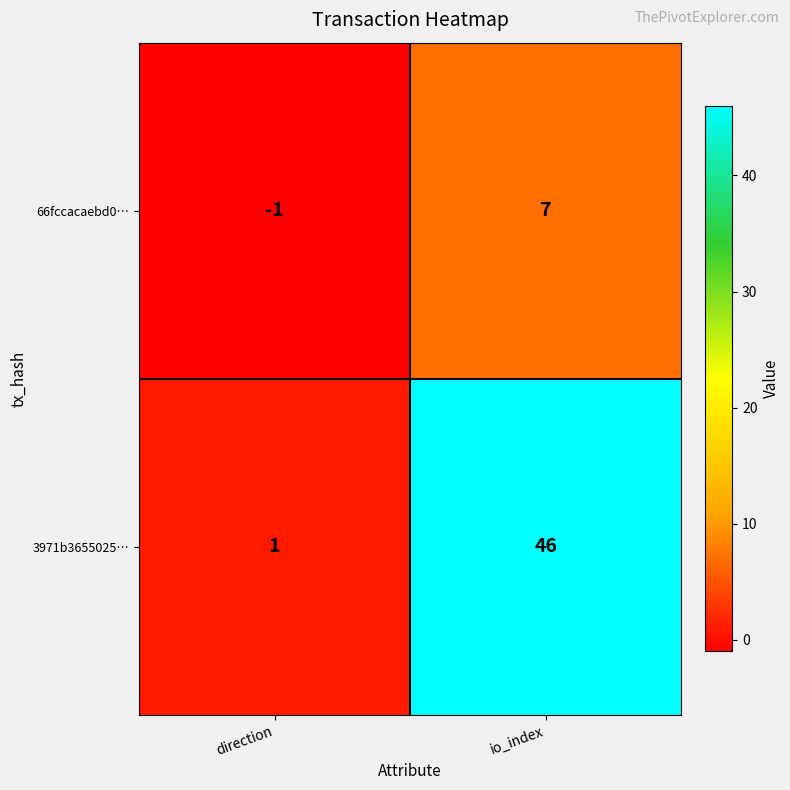

The 3971b3655025… series shows 46 at io_index. True or false?

True